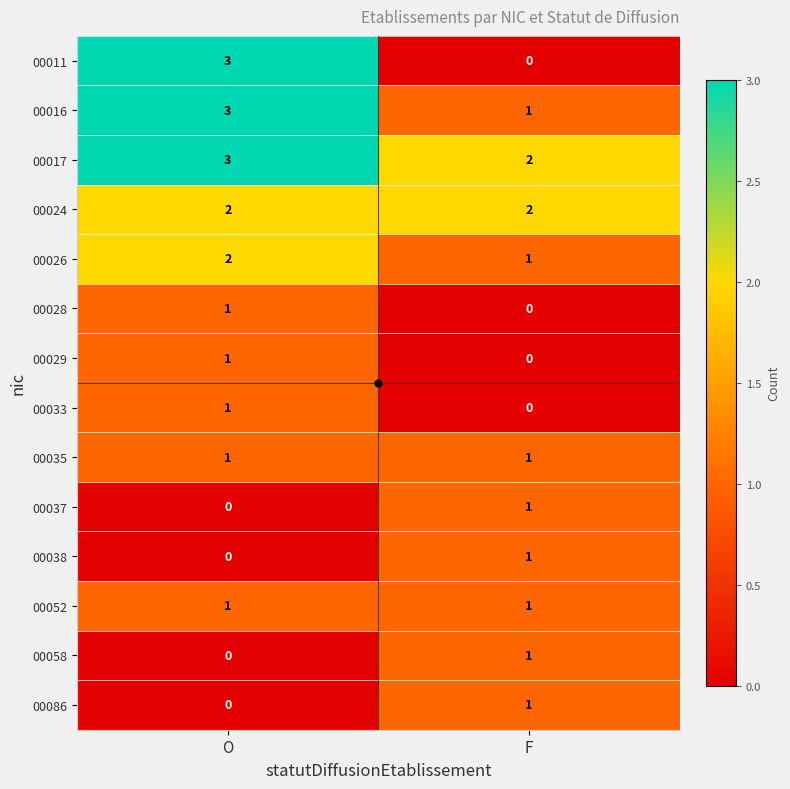

What value does the 00016 series have at O?

3